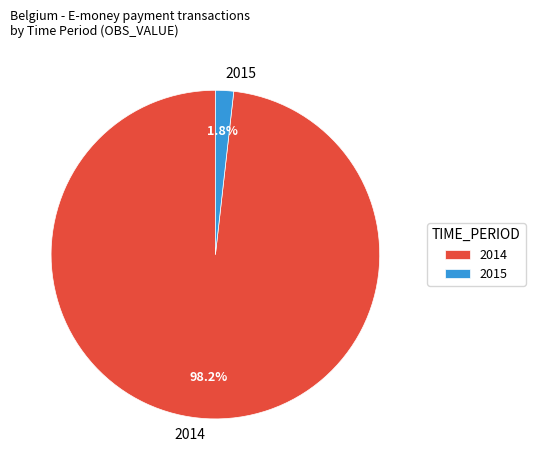

What is the total percentage of 2014 and 2015?

100.0%